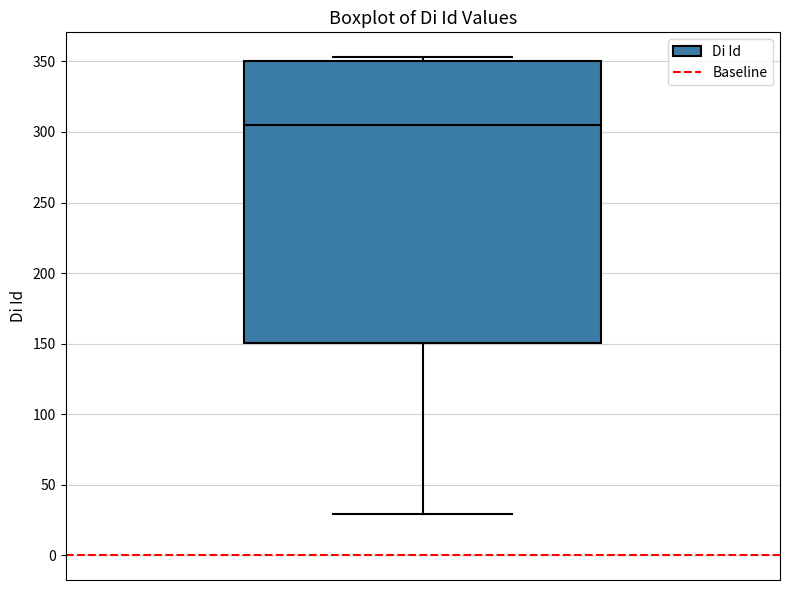

Read this box plot against the y-axis: the position of the median line, the range covered by the box, and the ends of both whiskers. The values are not printed on the chart, so give them approximately, as read against the axis.

median 305, box 150 to 350, whiskers 30 to 355